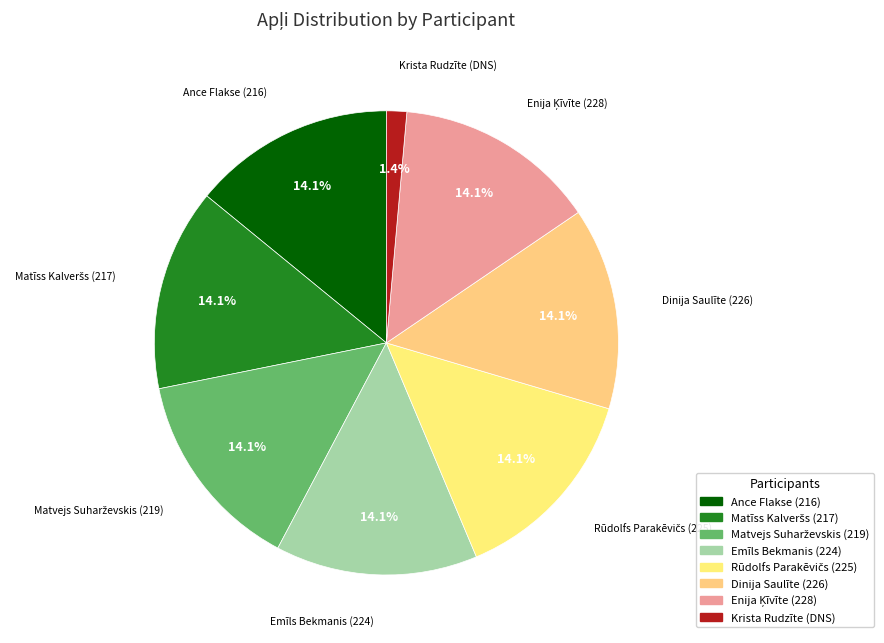

Which slice is the smallest?

Krista Rudzīte (DNS)